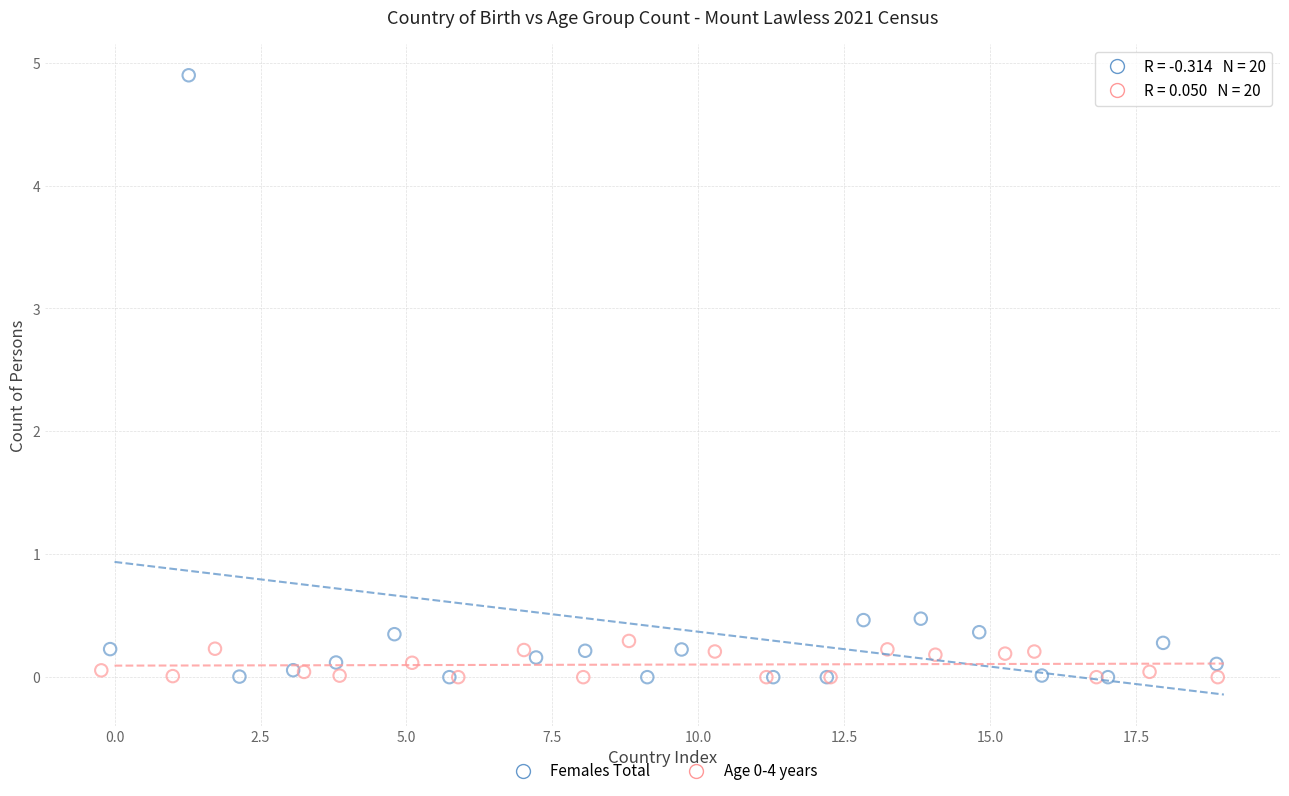

Which series has the largest Y range (max minus min)?

Females Total